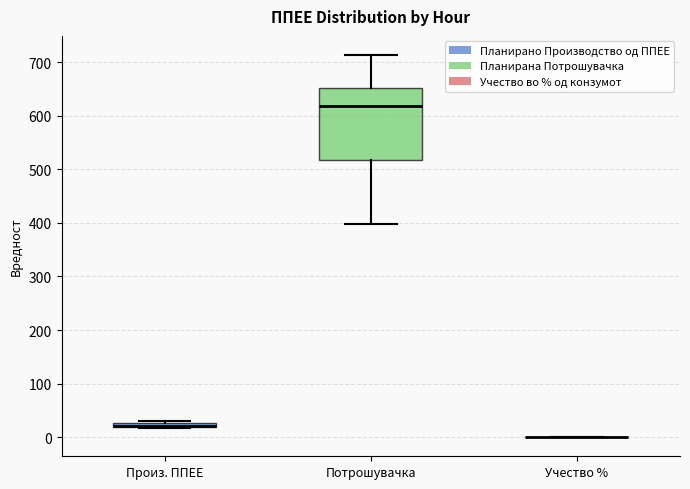

Comparing the boxes themselves (not the whiskers), which one is the tallest?

Потрошувачка